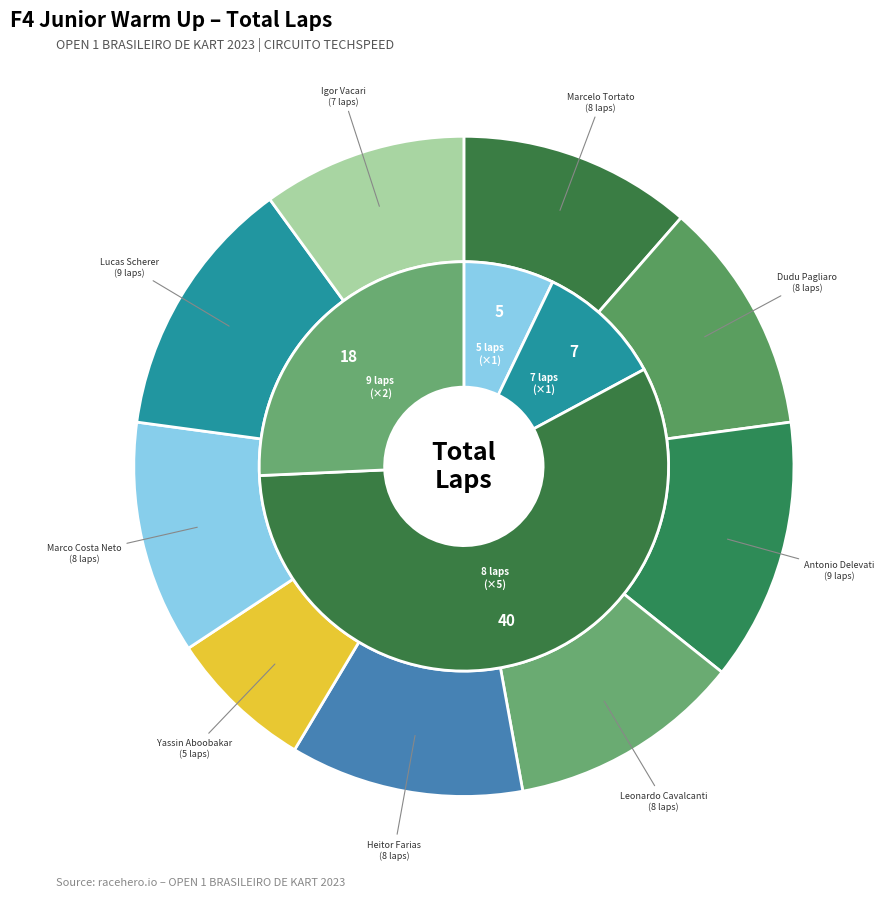

To the nearest percent, what is the difference between the ANTONIO DELEVATI and DUDU PAGLIARO slice percentages?

1%